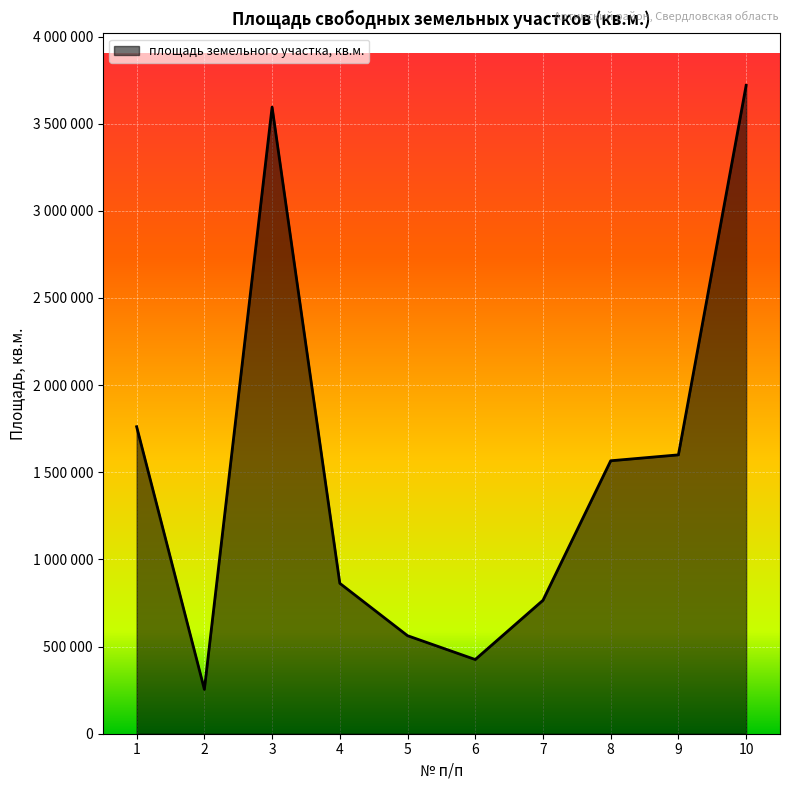

Does the chart display data point markers on the line(s)?

No